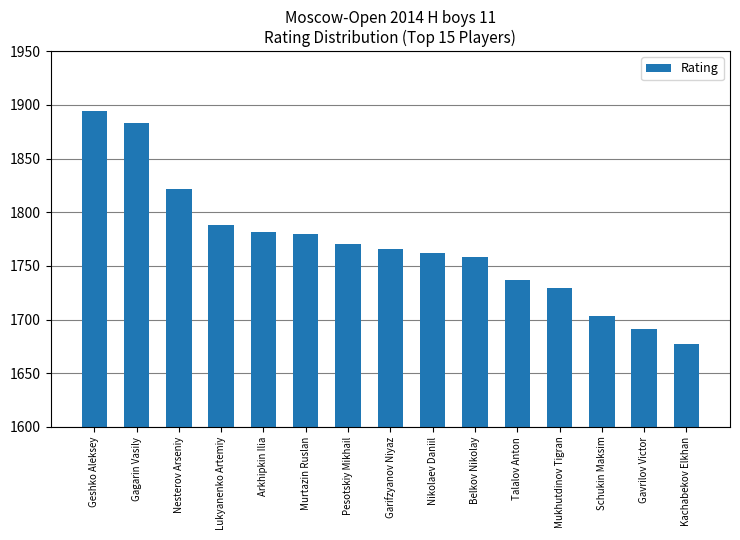

The value at Mukhutdinov Tigran is 2424. True or false?

False